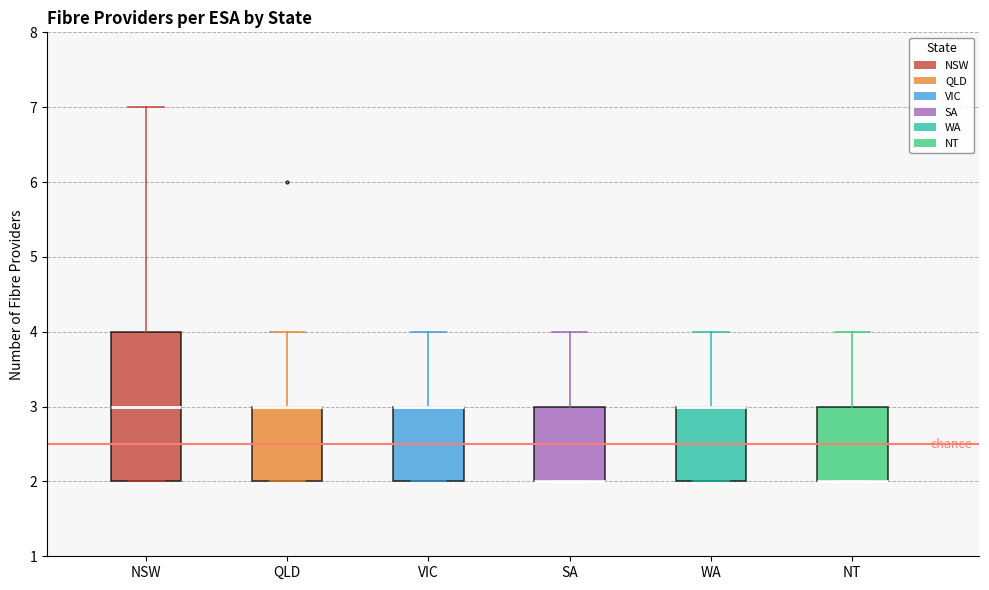

Comparing the boxes themselves (not the whiskers), which one is the tallest?

NSW